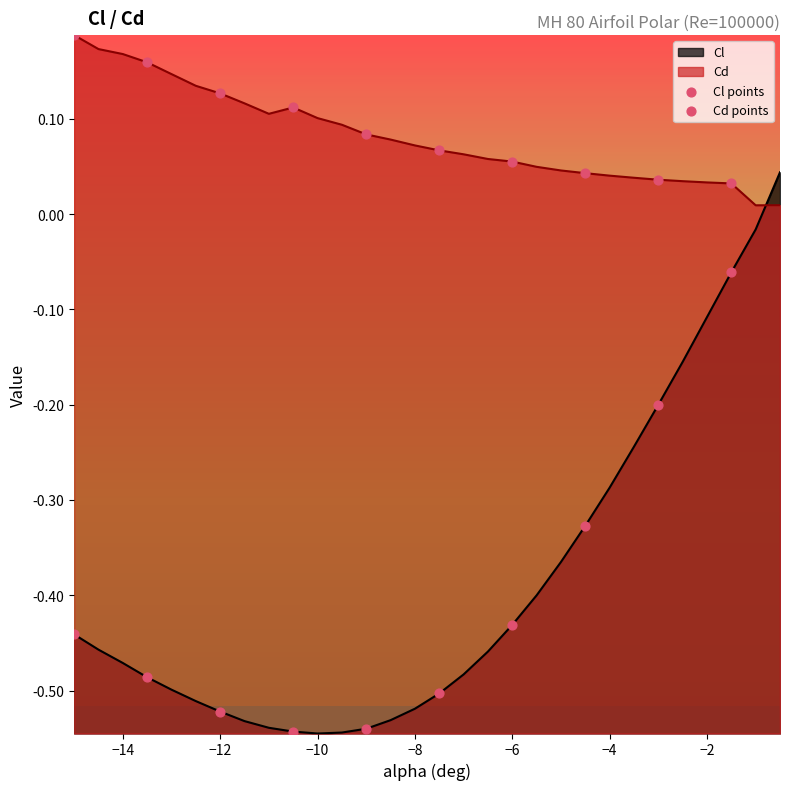

What is the total value across all series at −12?

-0.4